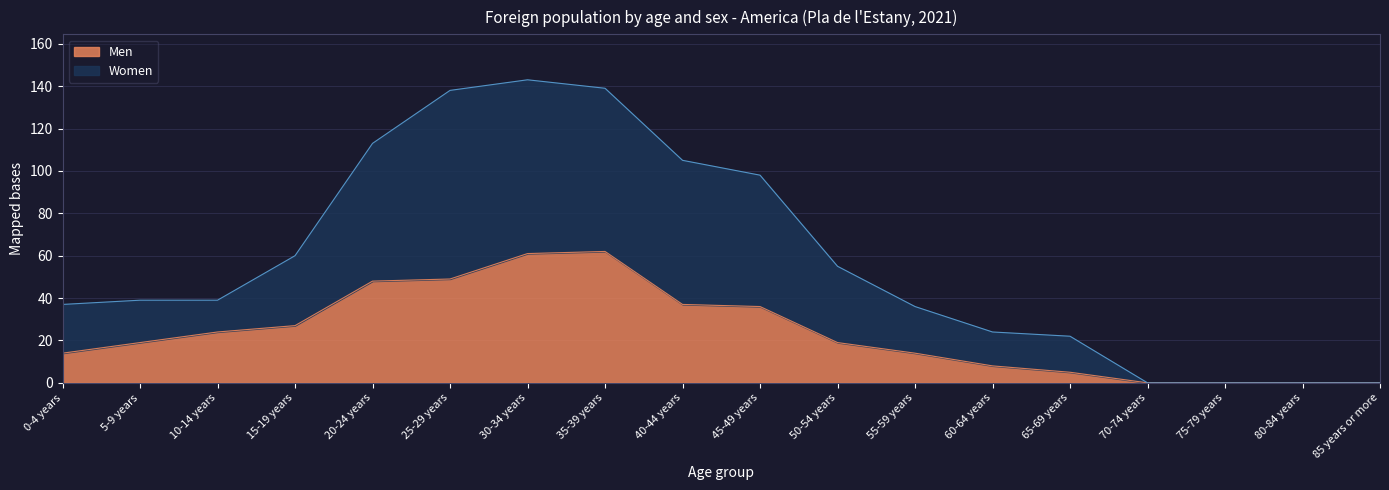

What is the value of the Men point at the 7th from the left?

61